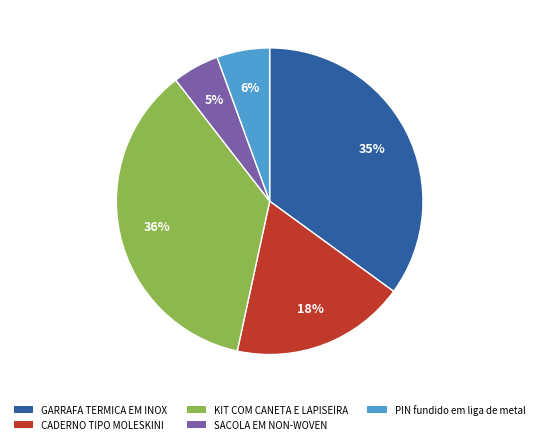

To the nearest percent, what is the difference between the largest and smallest slice percentages?

31%